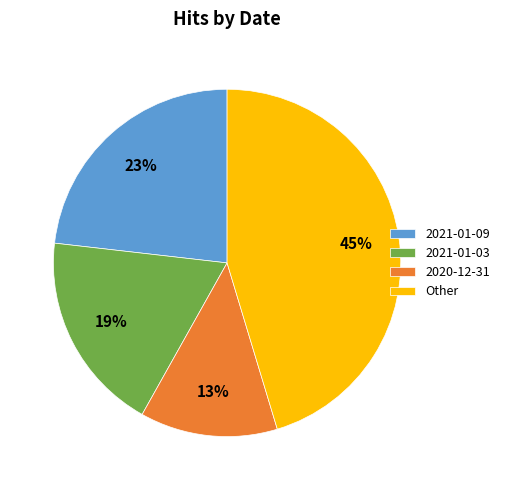

How many segments does this pie chart have?

4